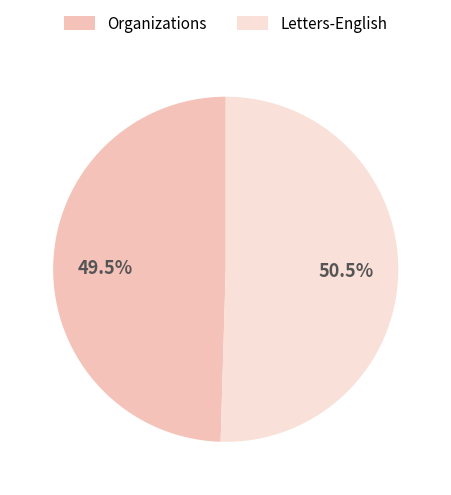

How many segments does this pie chart have?

2